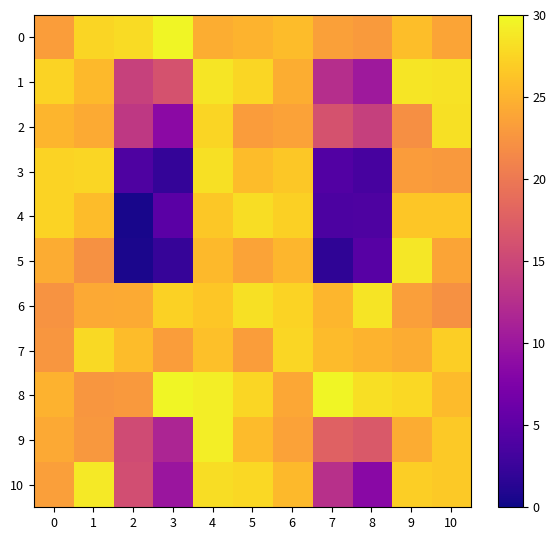

At how many categories does at least one series exceed 23?

11